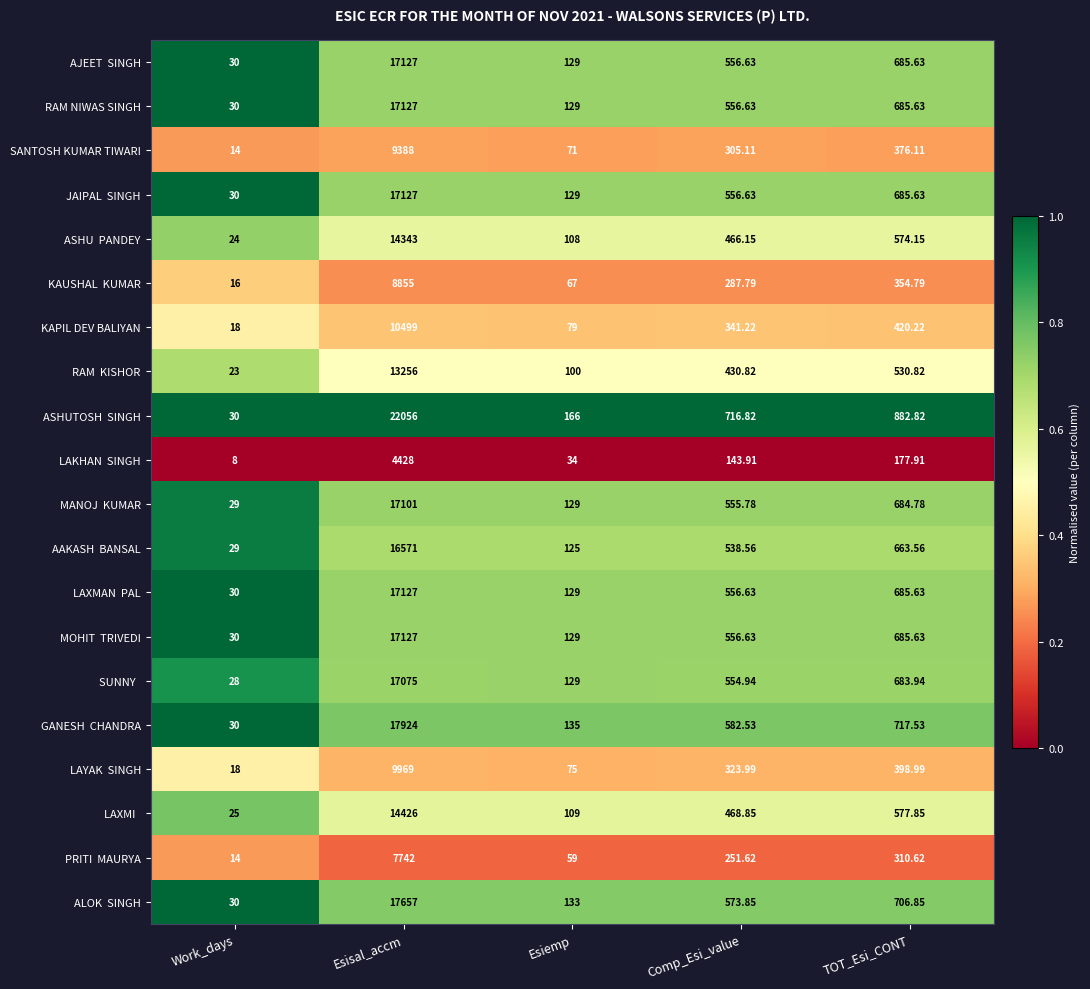

Which category has the lowest value across all series?

Work_days